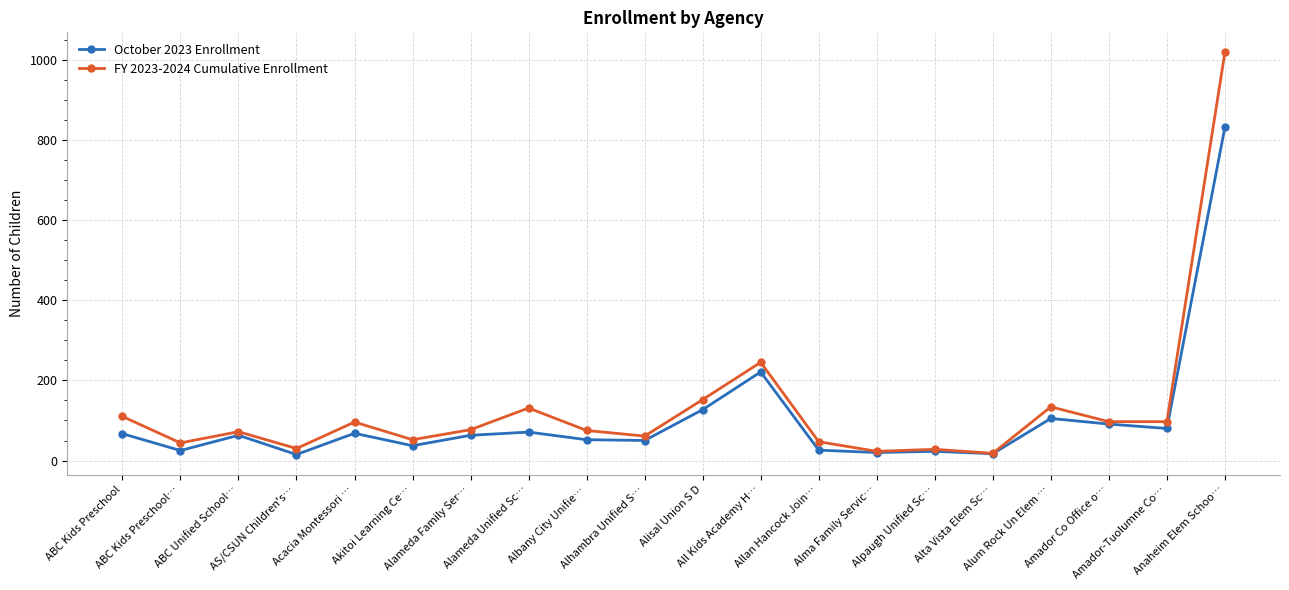

Is the value of October 2023 Enrollment at Alta Vista Elem Sc… greater than the value of FY 2023-2024 Cumulative Enrollment at Allan Hancock Join…?

No